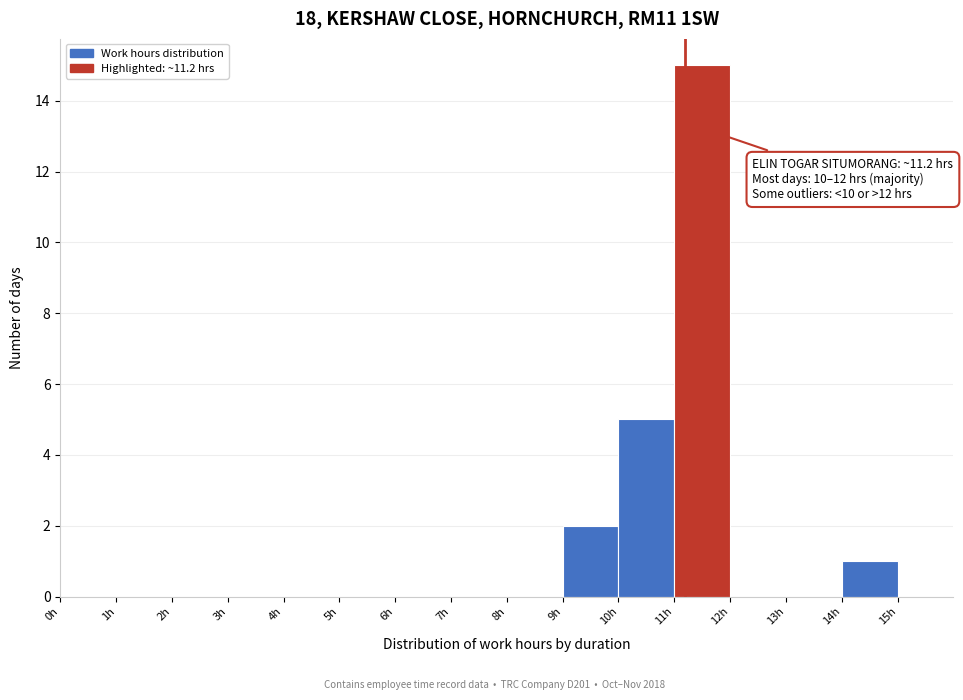

Which range on the x-axis has the tallest bar?

11 to 12